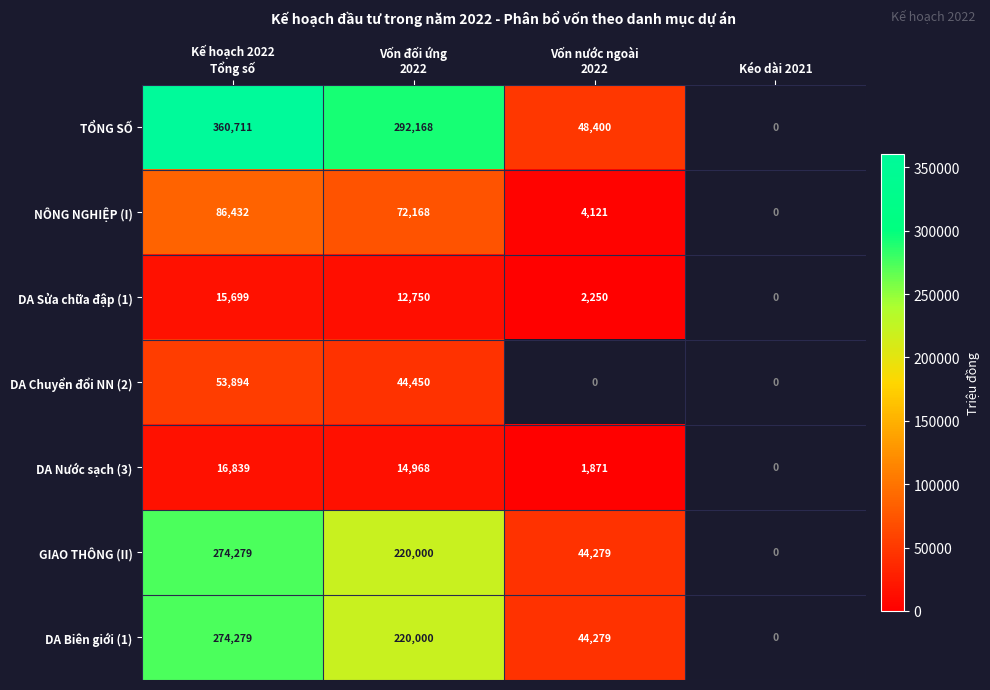

At which category is the sum across all series the highest?

Kế hoạch 2022
Tổng số